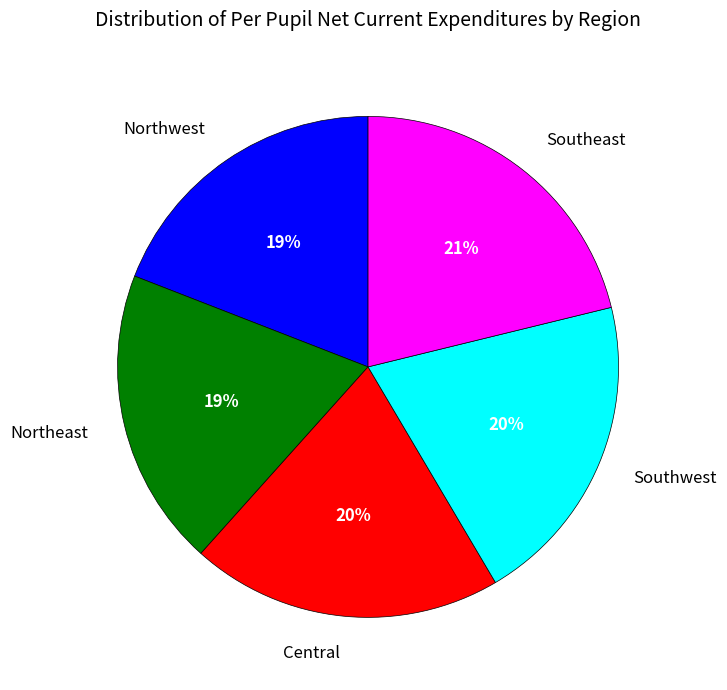

How many segments does this pie chart have?

5